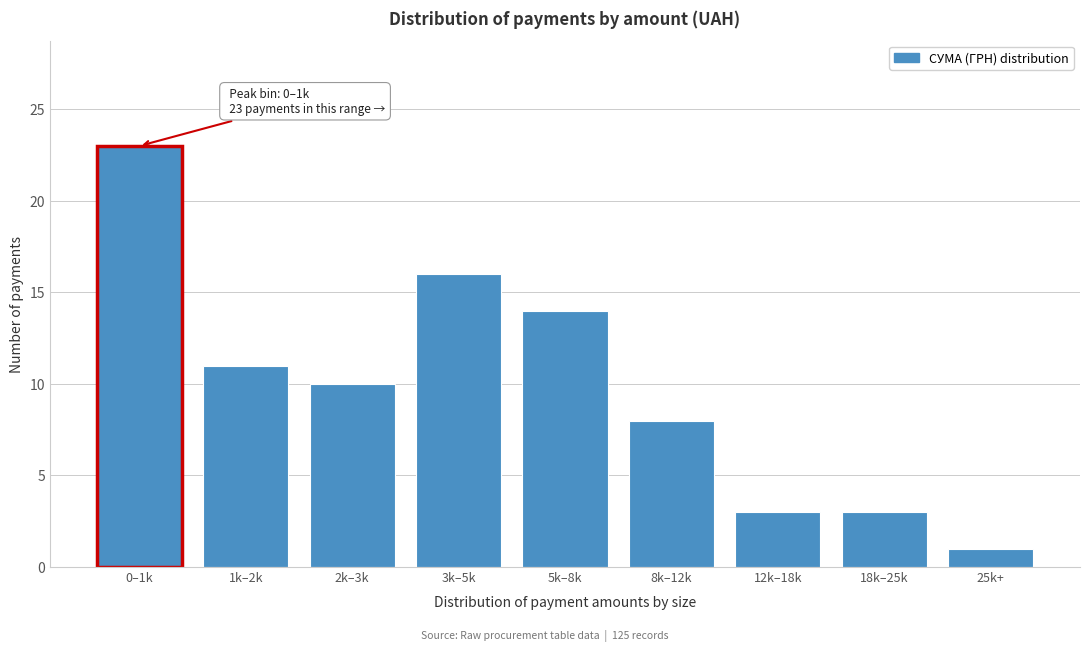

Reading left to right, transcribe all the data shown in this chart.

0–1k=23	1k–2k=11	2k–3k=10	3k–5k=16	5k–8k=14	8k–12k=8	12k–18k=3	18k–25k=3	25k+=1